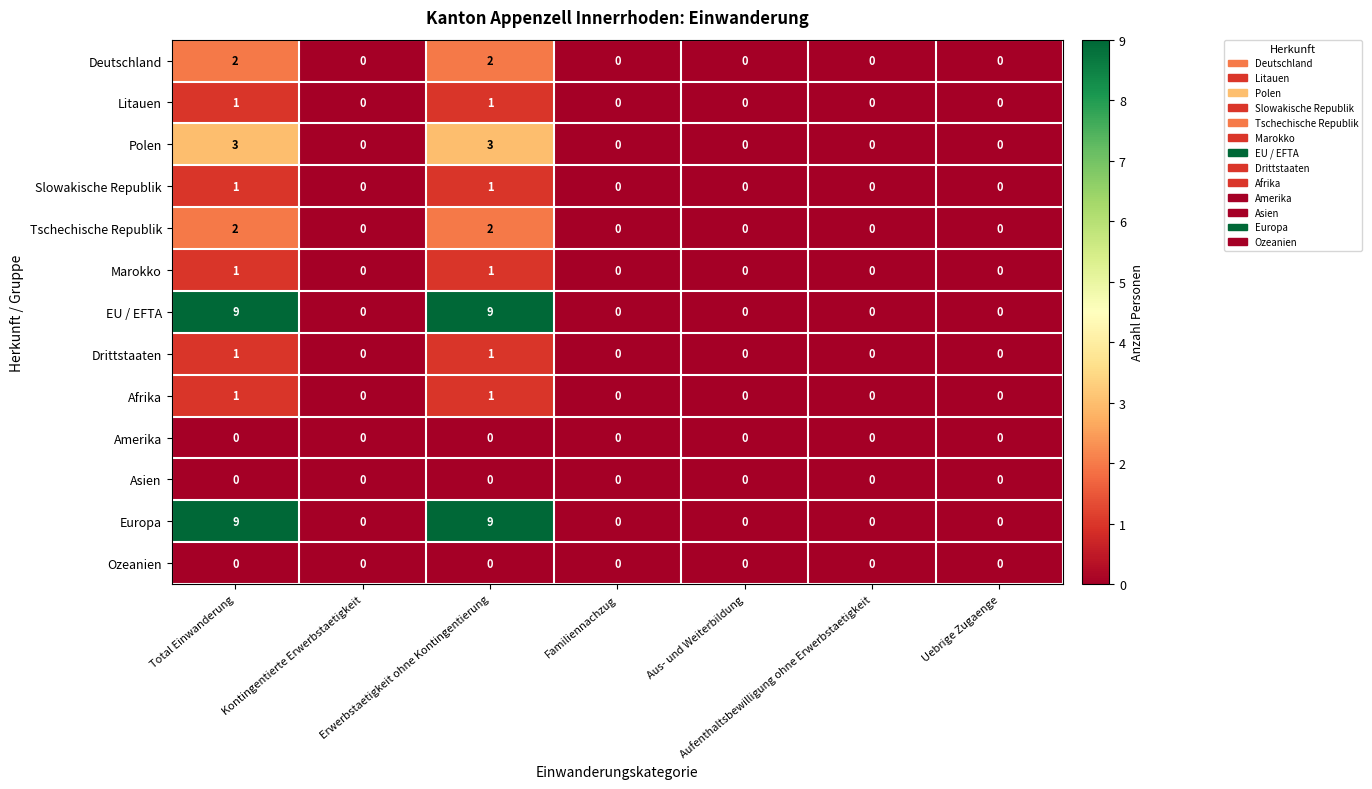

At how many categories does at least one series exceed 3?

2